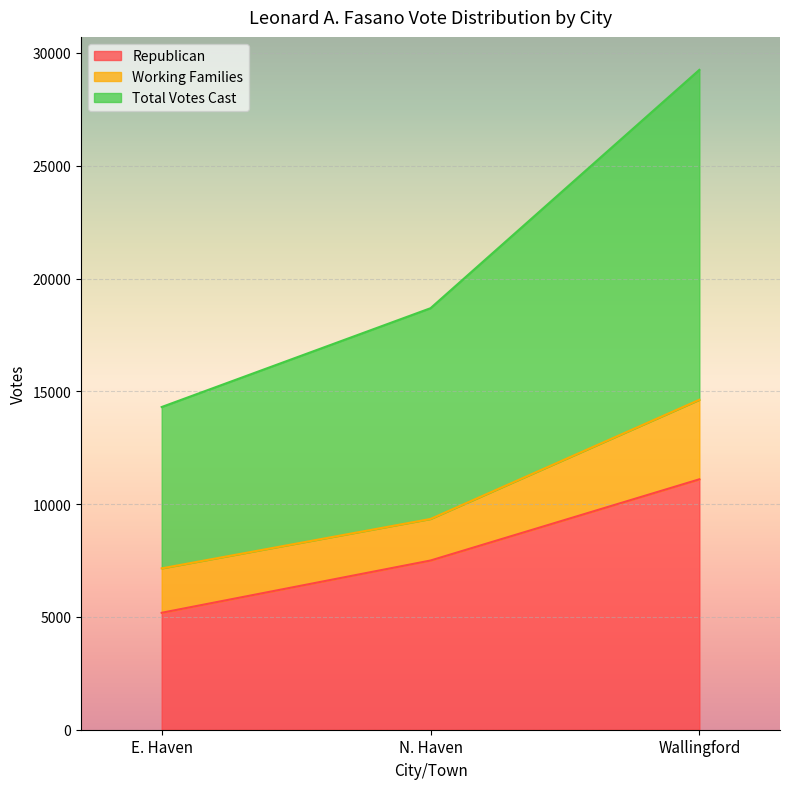

Which series changed the most between N. Haven and Wallingford?

Total Votes Cast